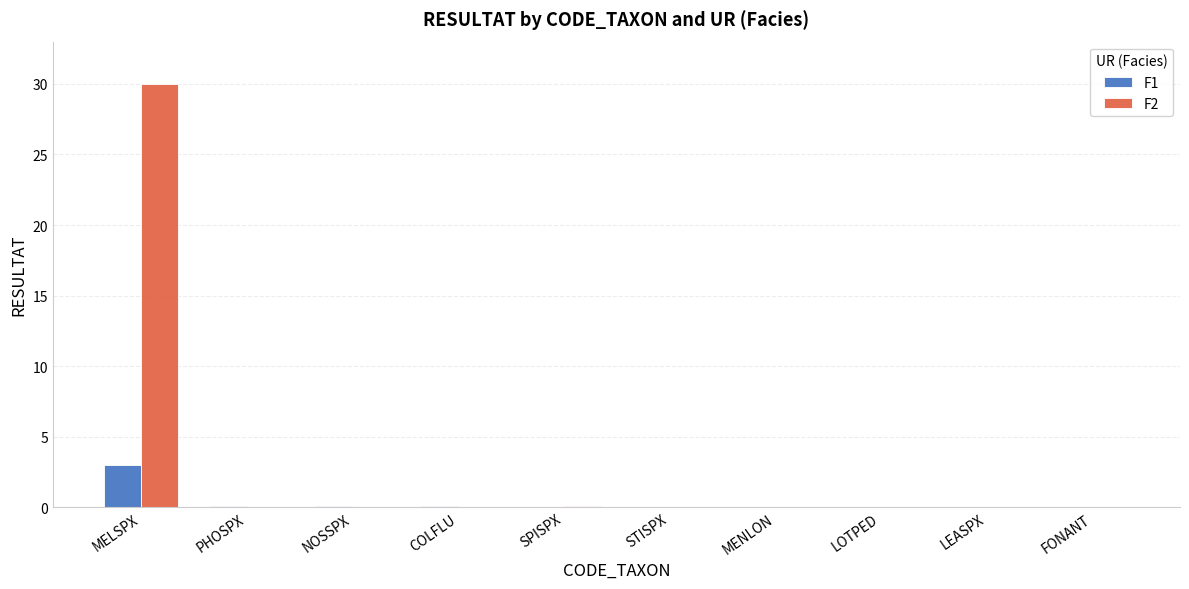

Which label corresponds to the largest value in the chart?

MELSPX